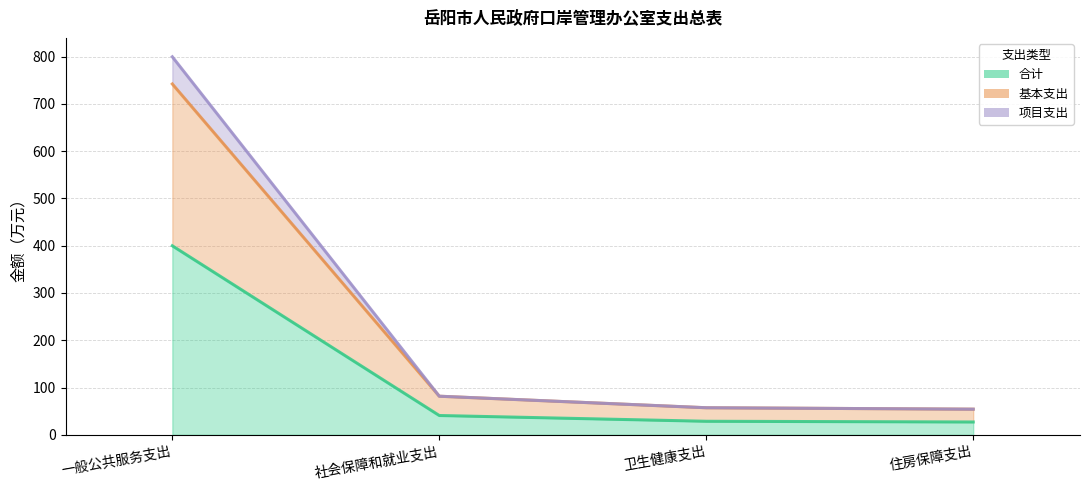

Count the number of categories in the chart.

4